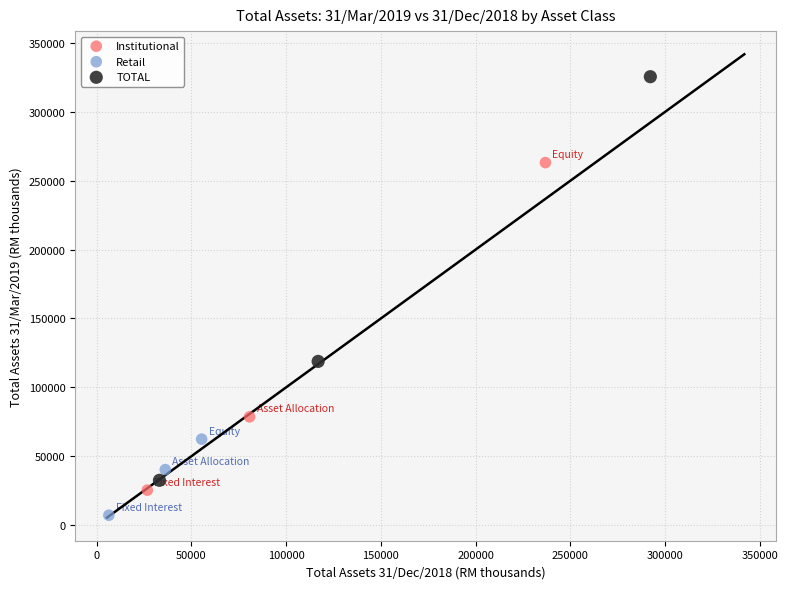

Which series reaches the maximum Y coordinate?

TOTAL